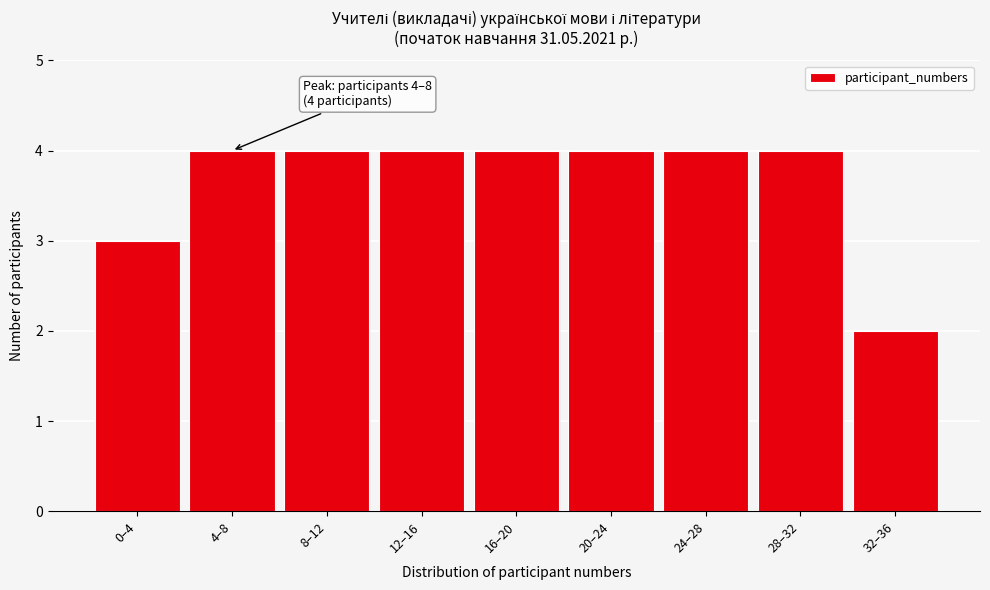

Reading left to right, list all the values displayed in this chart.

3	4	4	4	4	4	4	4	2